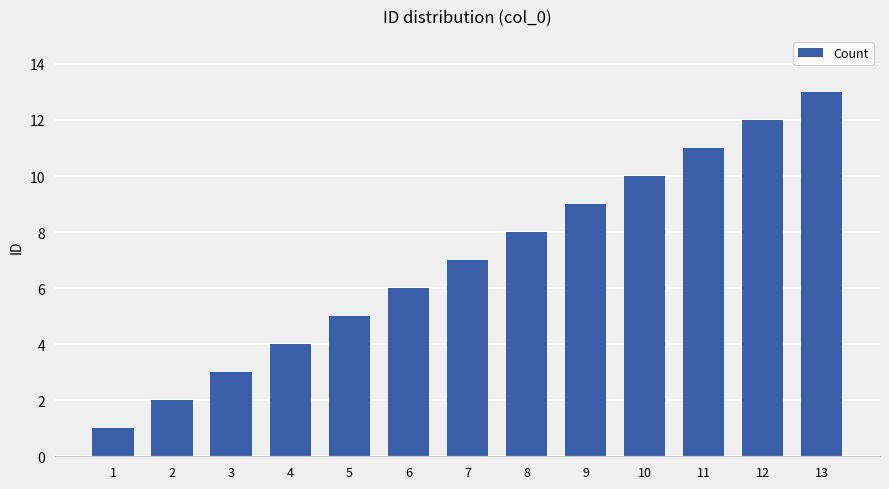

What is the sum of all values?

91